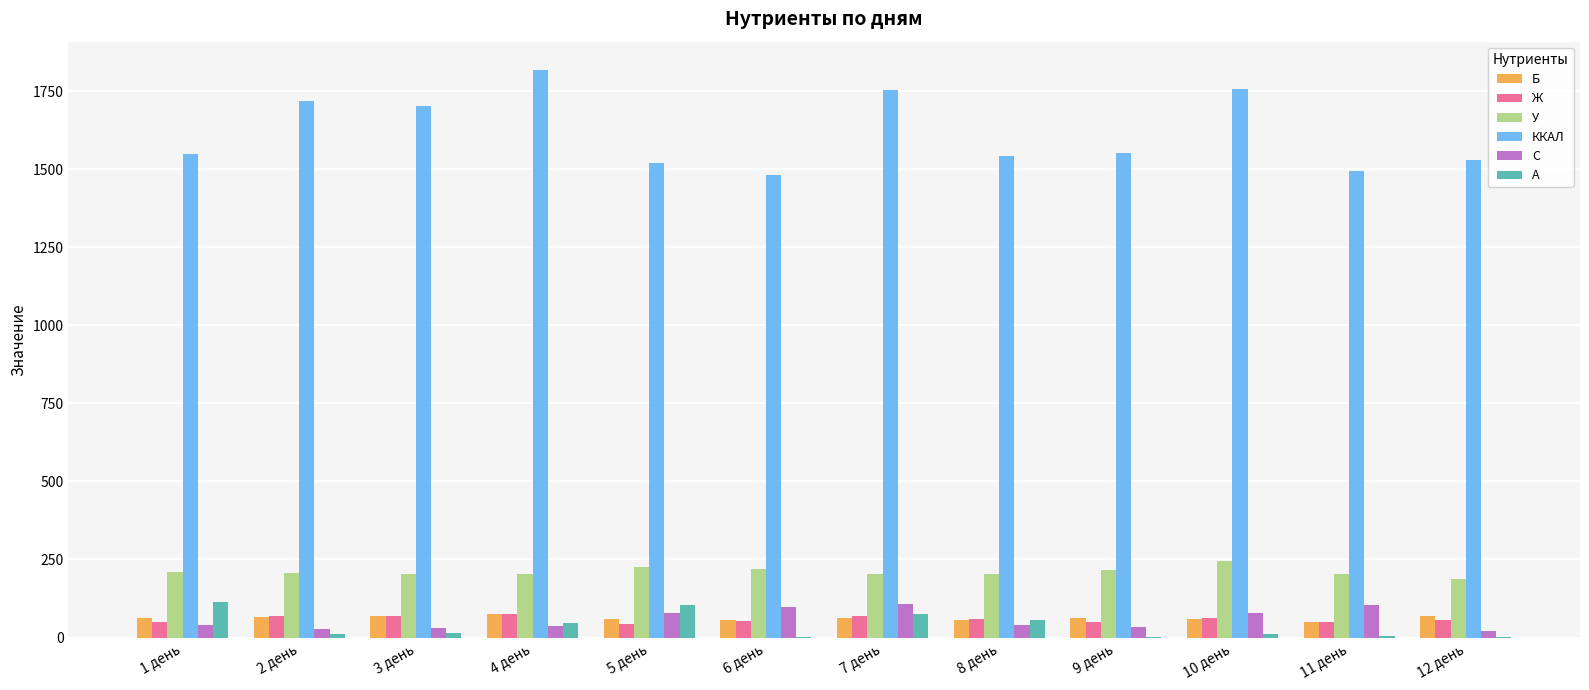

Between 1 день and 4 день, which series saw the biggest shift?

ККАЛ